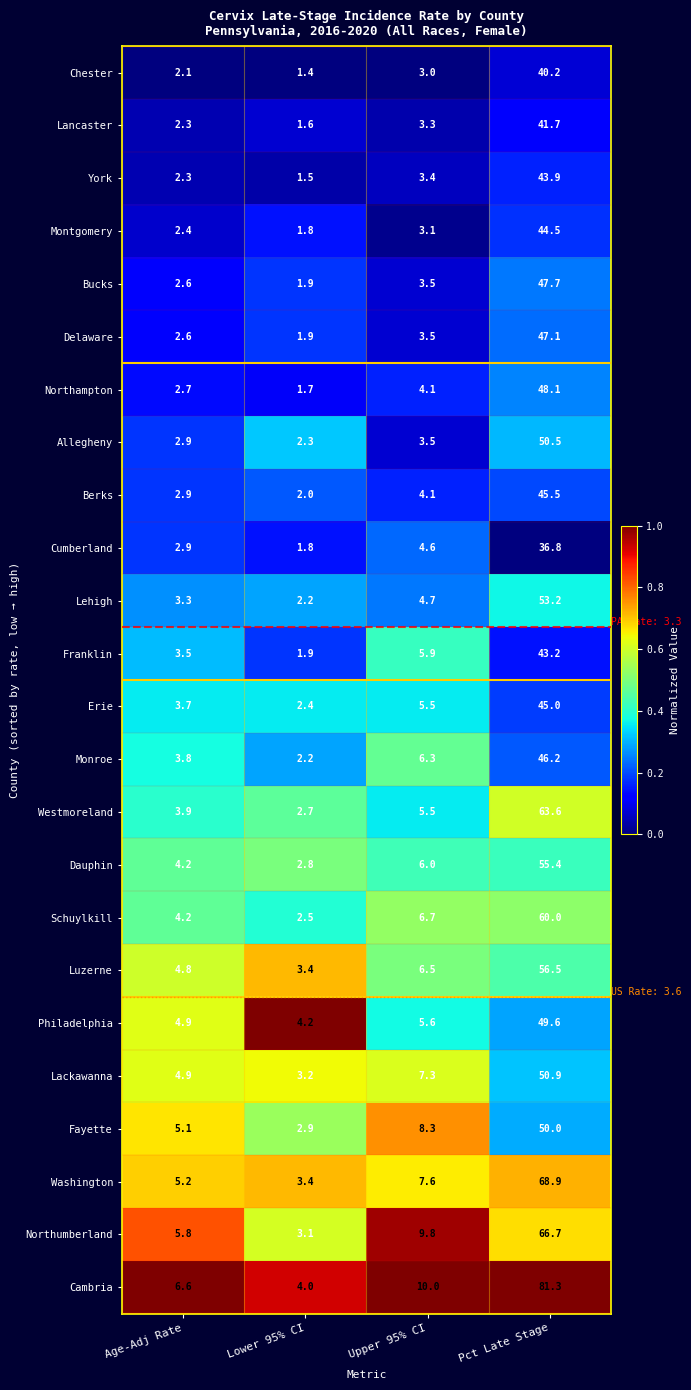

What is the average value of the Philadelphia series?

16.1